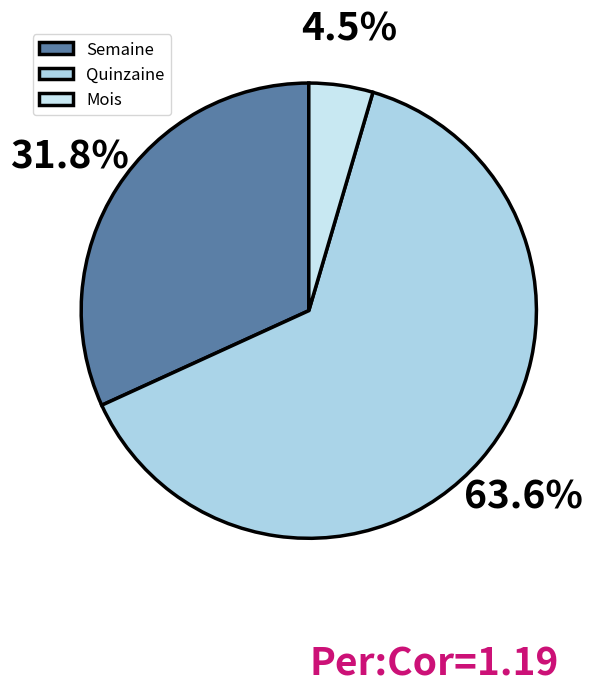

Is there any slice that represents more than half of the pie?

Yes